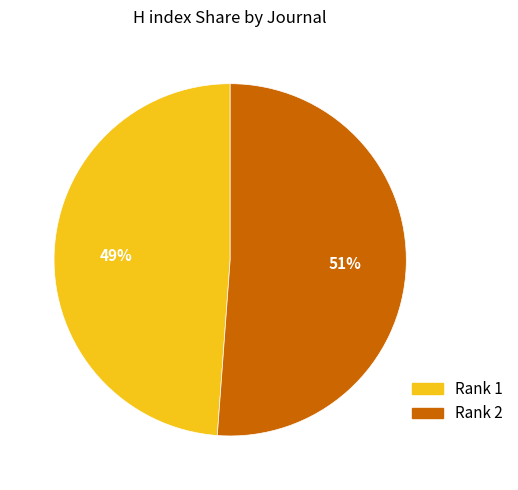

Count the number of slices in the pie.

2